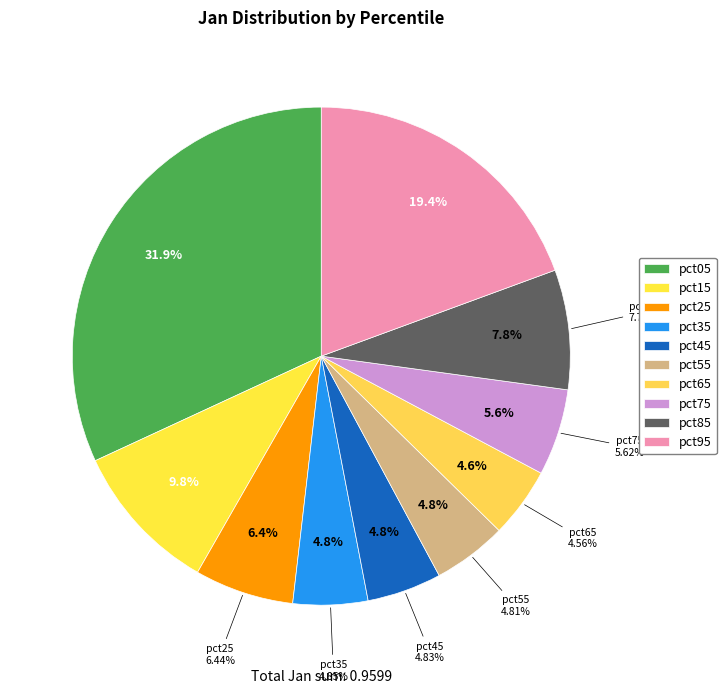

Is there a majority slice in this chart?

No